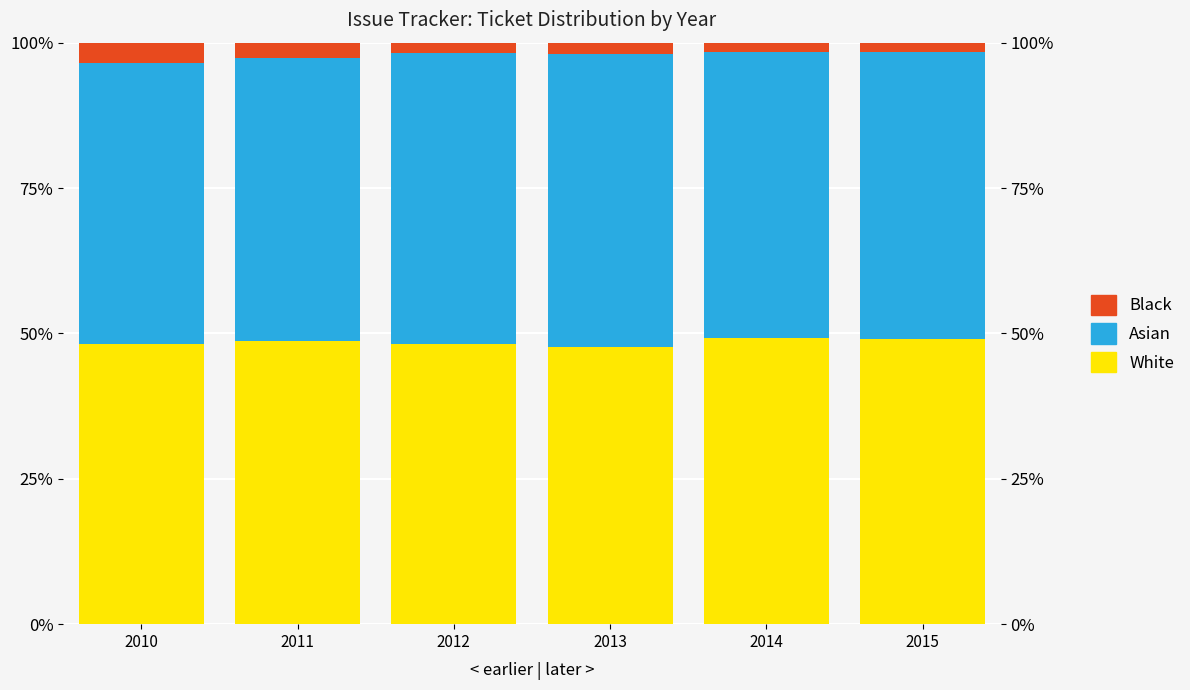

What is the difference between the second highest and minimum values in the Black series?

1.0